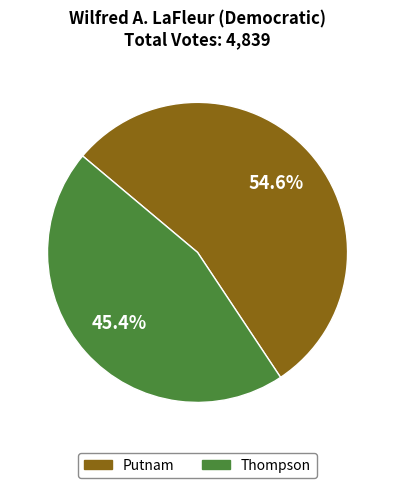

What is the total percentage of Thompson and Putnam?

100.0%